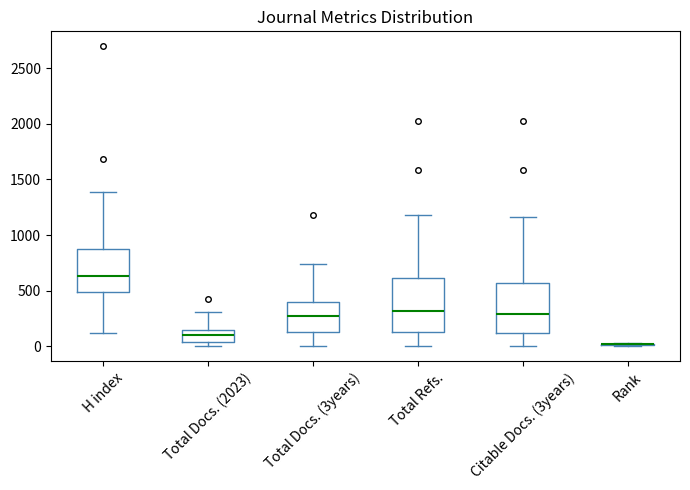

Reading left to right, transcribe this box plot: for each box, give where its median line is, the range the box spans, and where its two whiskers end, as read against the y-axis. The values are not printed on the chart, so give them approximately, as read against the axis.

H index: median 650, box 500 to 900, whiskers 100 to 1400
Total Docs. (2023): median 100, box 50 to 150, whiskers 0 to 300
Total Docs. (3years): median 300, box 150 to 400, whiskers 0 to 750
Total Refs.: median 300, box 150 to 600, whiskers 0 to 1200
Citable Docs. (3years): median 300, box 100 to 550, whiskers 0 to 1150
Rank: box collapsed to a line at 0, whiskers 0 to 50